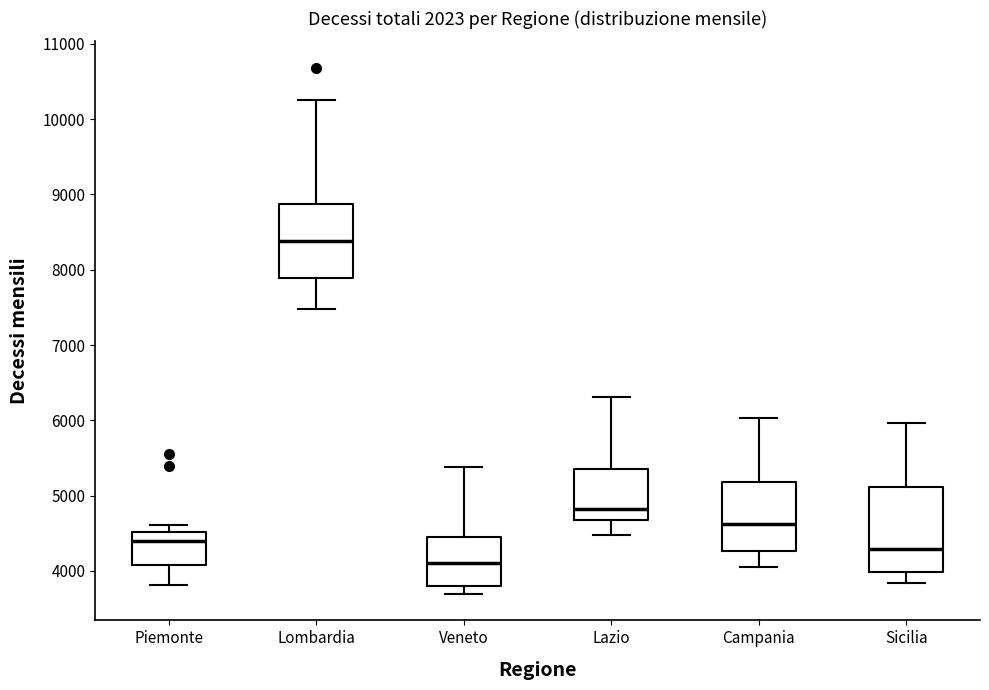

Reading left to right, read every box against the y-axis: the position of its median line, the range the box covers, and the ends of its whiskers. The values are not printed on the chart, so give them approximately, as read against the axis.

Piemonte: median 4400, box 4100 to 4500, whiskers 3800 to 4600
Lombardia: median 8400, box 7900 to 8900, whiskers 7500 to 10300
Veneto: median 4100, box 3800 to 4400, whiskers 3700 to 5400
Lazio: median 4800, box 4700 to 5400, whiskers 4500 to 6300
Campania: median 4600, box 4300 to 5200, whiskers 4100 to 6000
Sicilia: median 4300, box 4000 to 5100, whiskers 3800 to 6000